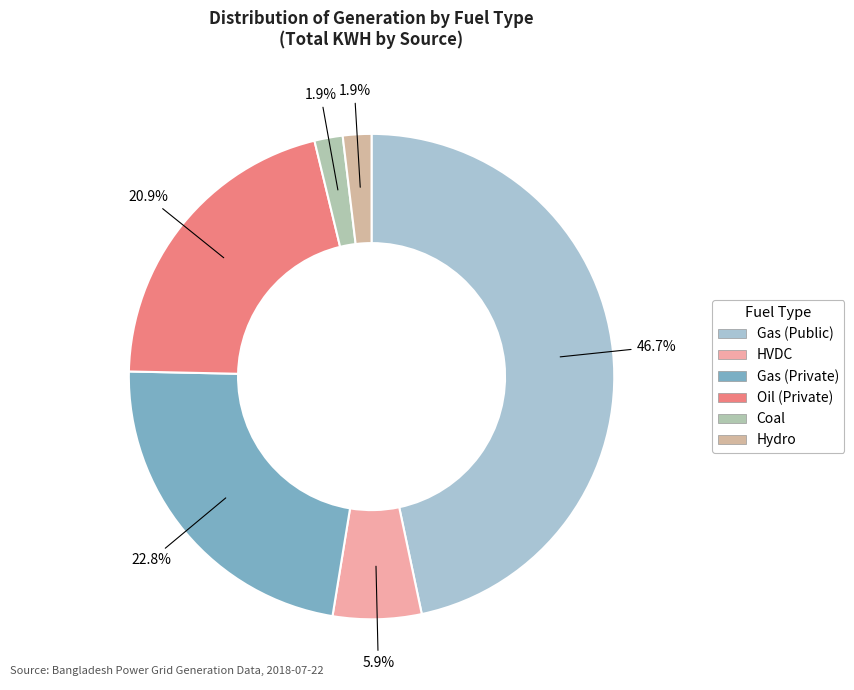

What is the smallest slice in the pie chart?

Coal